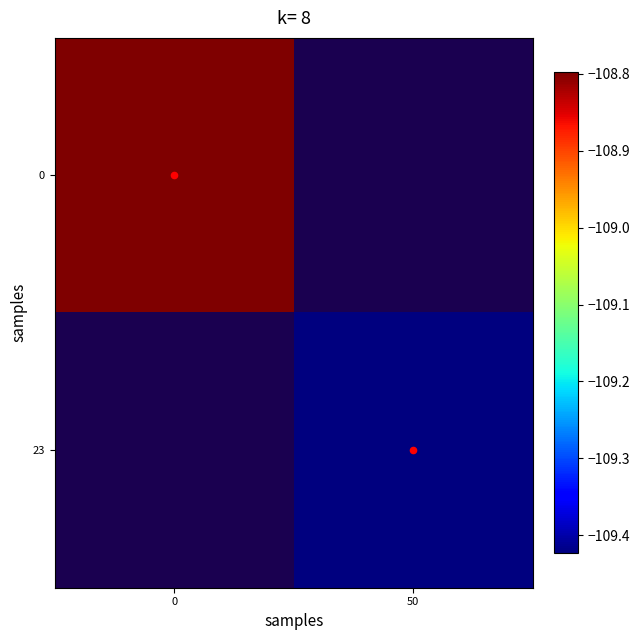

Is the value of 0 at 50 greater than the value of diagonal at 0?

No